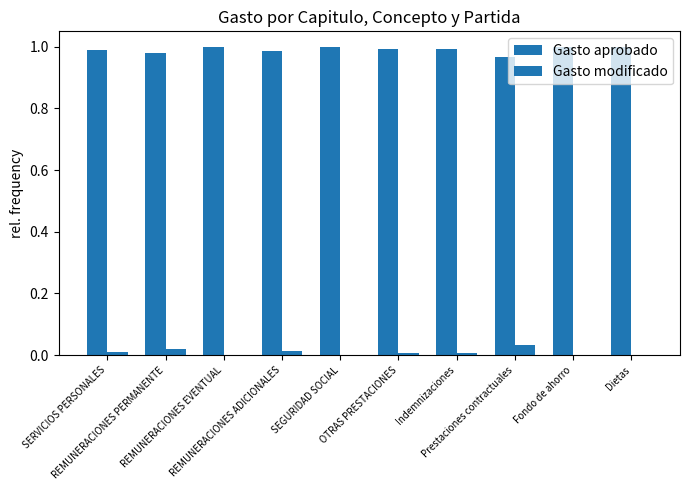

At which category does the chart reach its minimum across all series?

SEGURIDAD SOCIAL